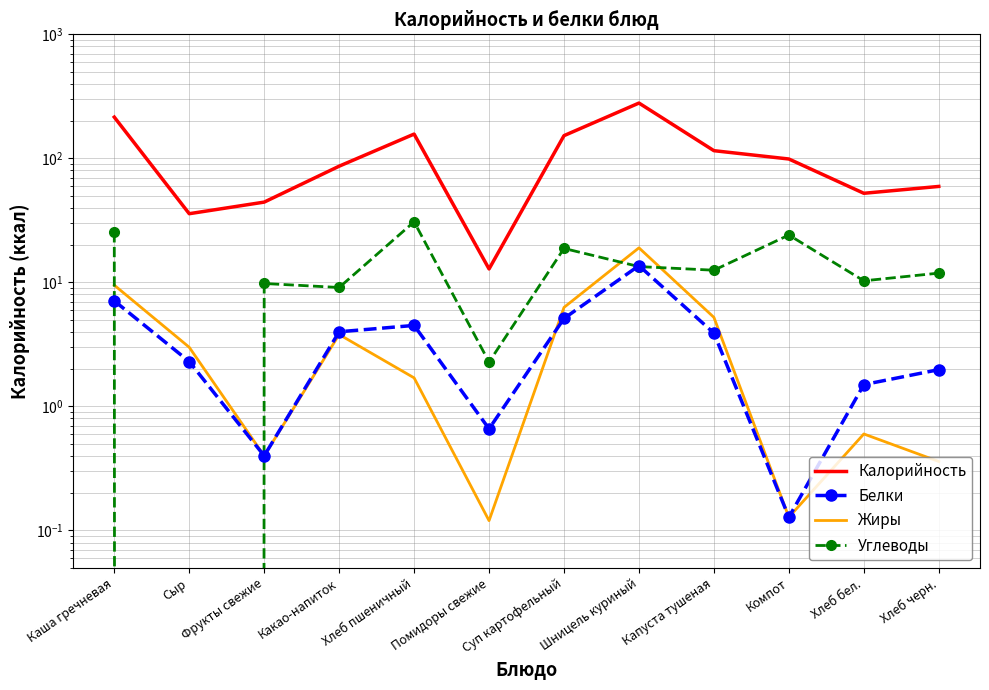

How many values in the Белки series are below 3?

6